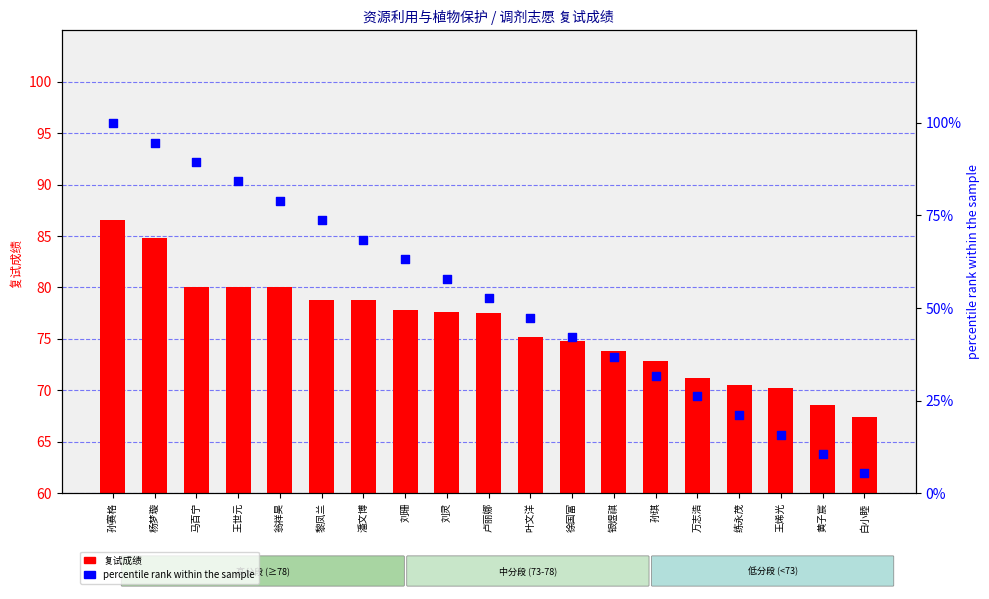

What are all the series names shown in the legend?

复试成绩, percentile rank within the sample